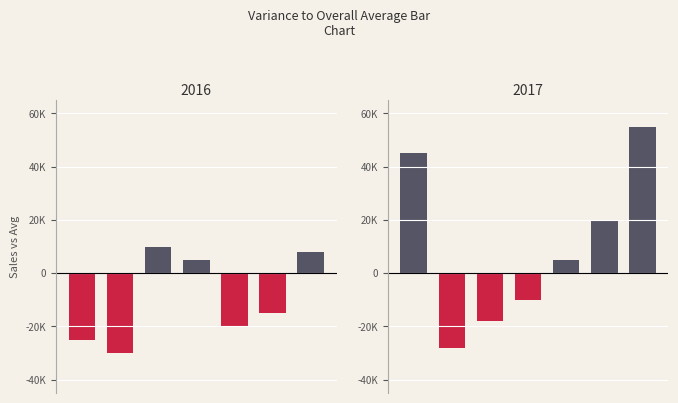

What is the difference between the maximum and minimum values?

83000